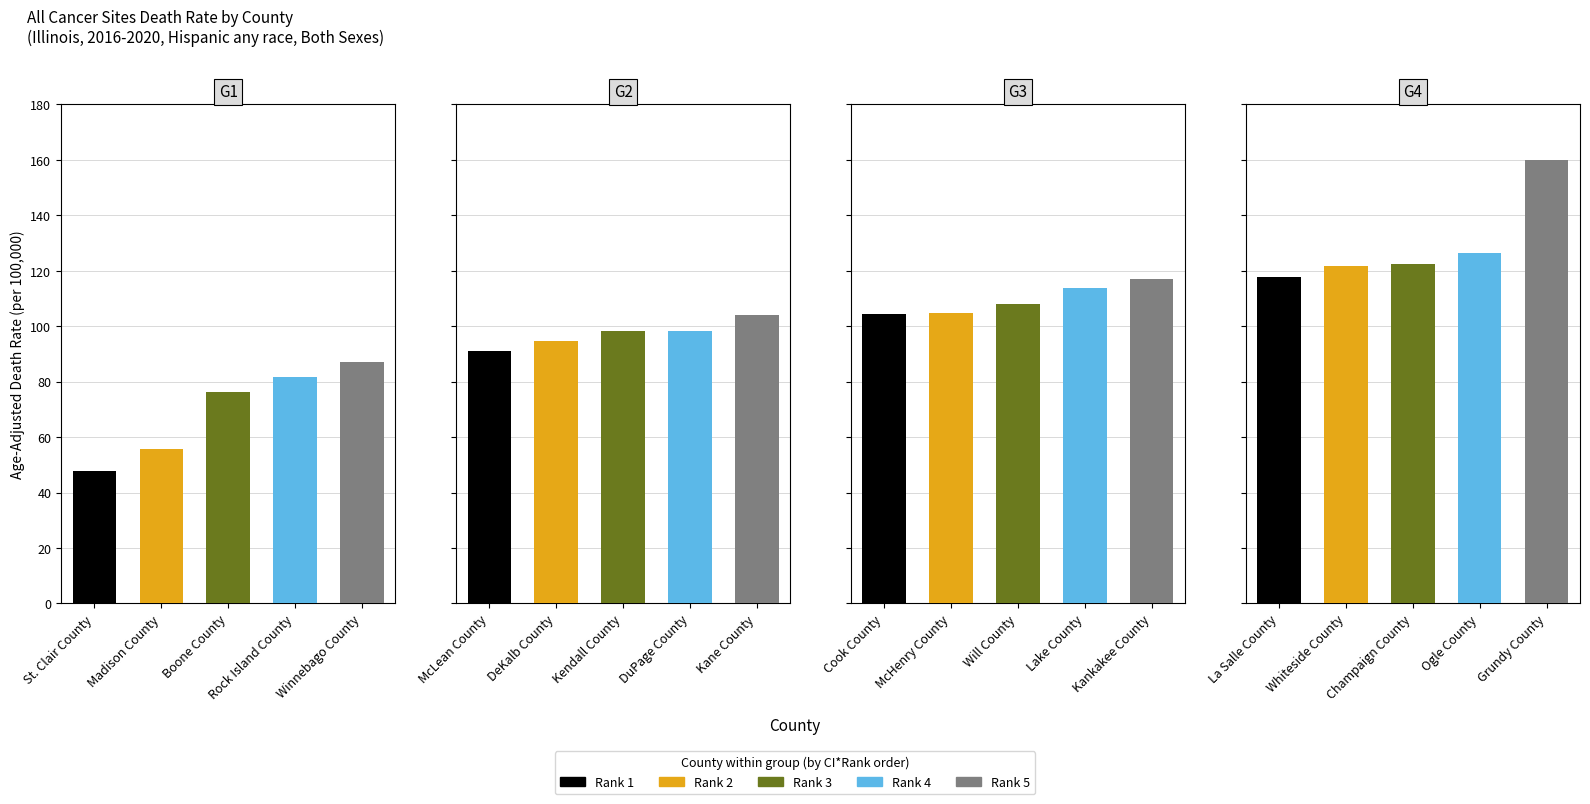

What is the difference between the maximum and minimum values?

112.0